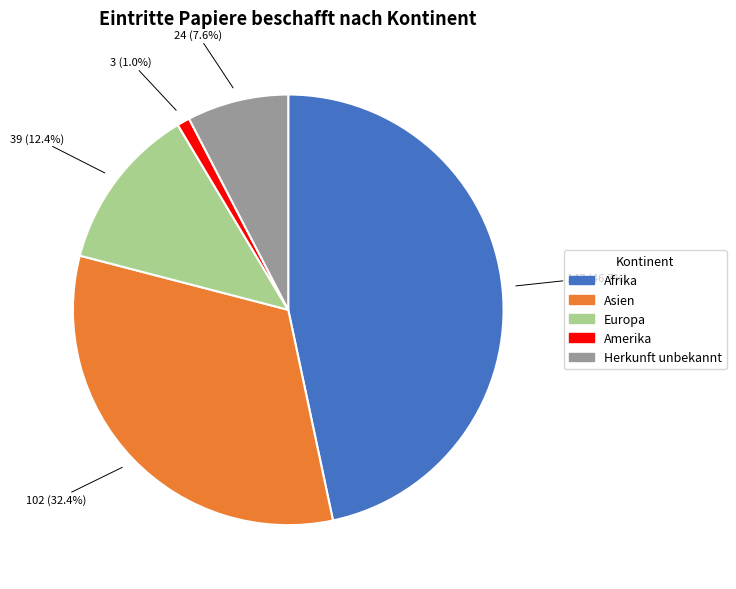

True or false: Herkunft unbekannt accounts for 8% of the total.

True